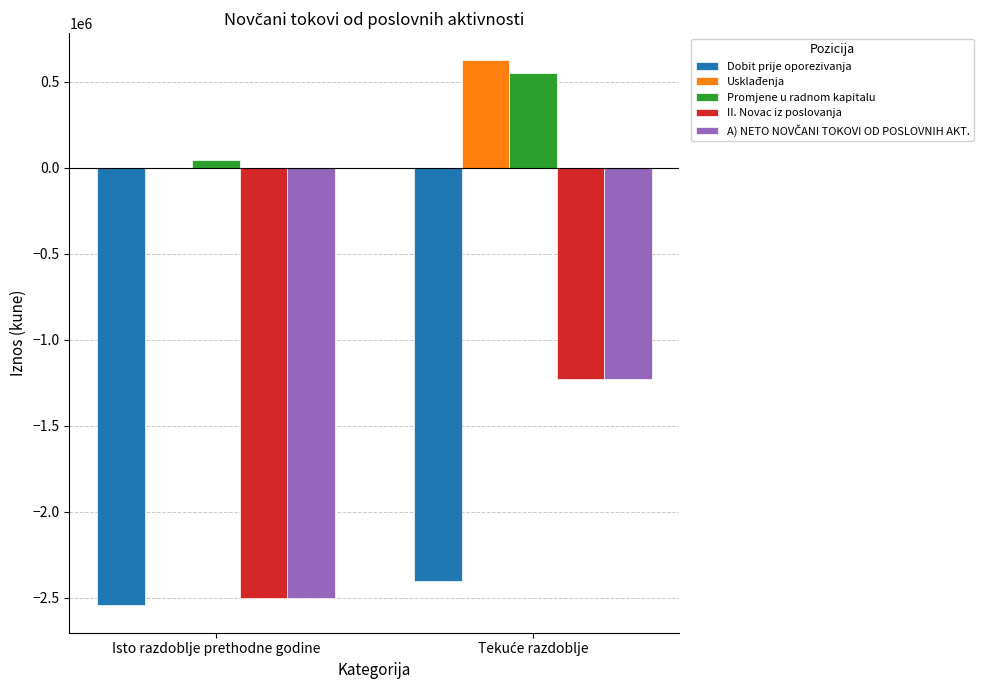

The Dobit prije oporezivanja series shows -2544230 at Isto razdoblje prethodne godine. True or false?

True